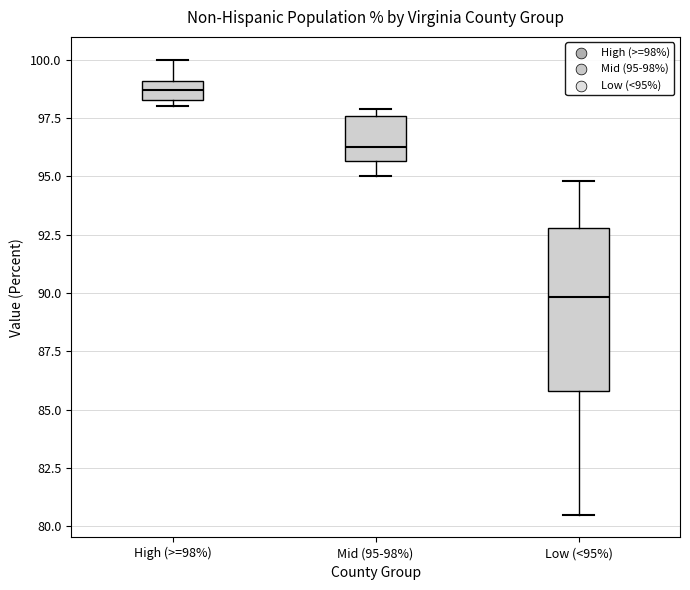

Where does the upper whisker of the box for High (>=98%) end on the y-axis? The values are not printed on the chart, so give them approximately, as read against the axis.

100.0